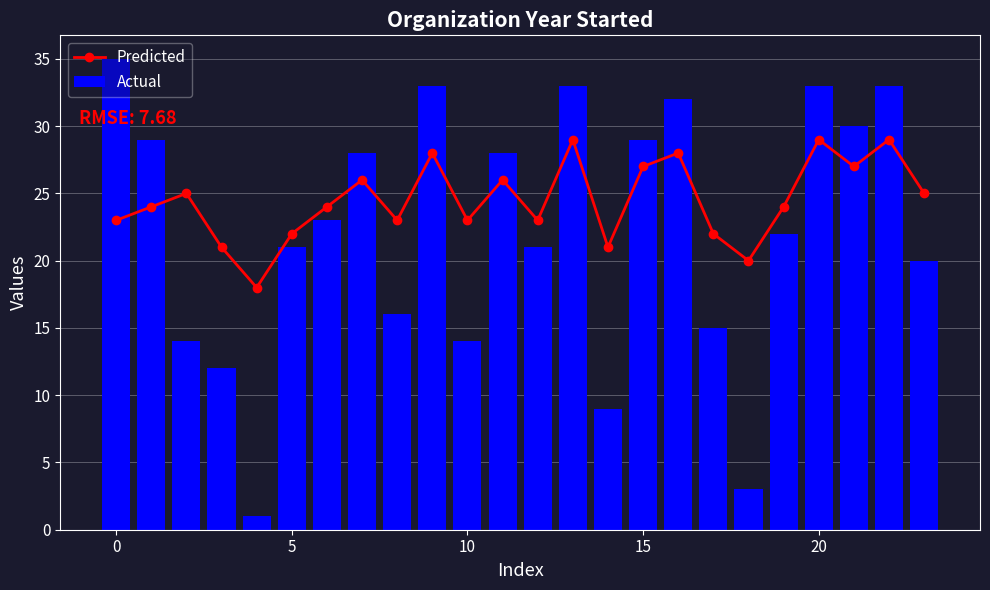

What is the difference between the maximum and minimum values in the Actual series?

34